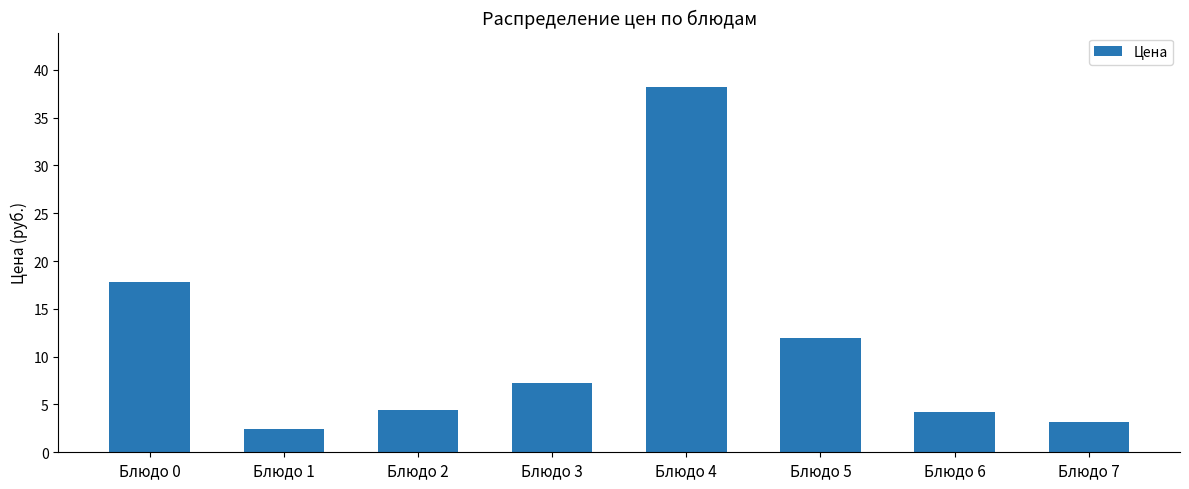

Reading right to left, transcribe all the data shown in this chart.

3.2	4.2	12.0	38.2	7.3	4.4	2.5	17.9